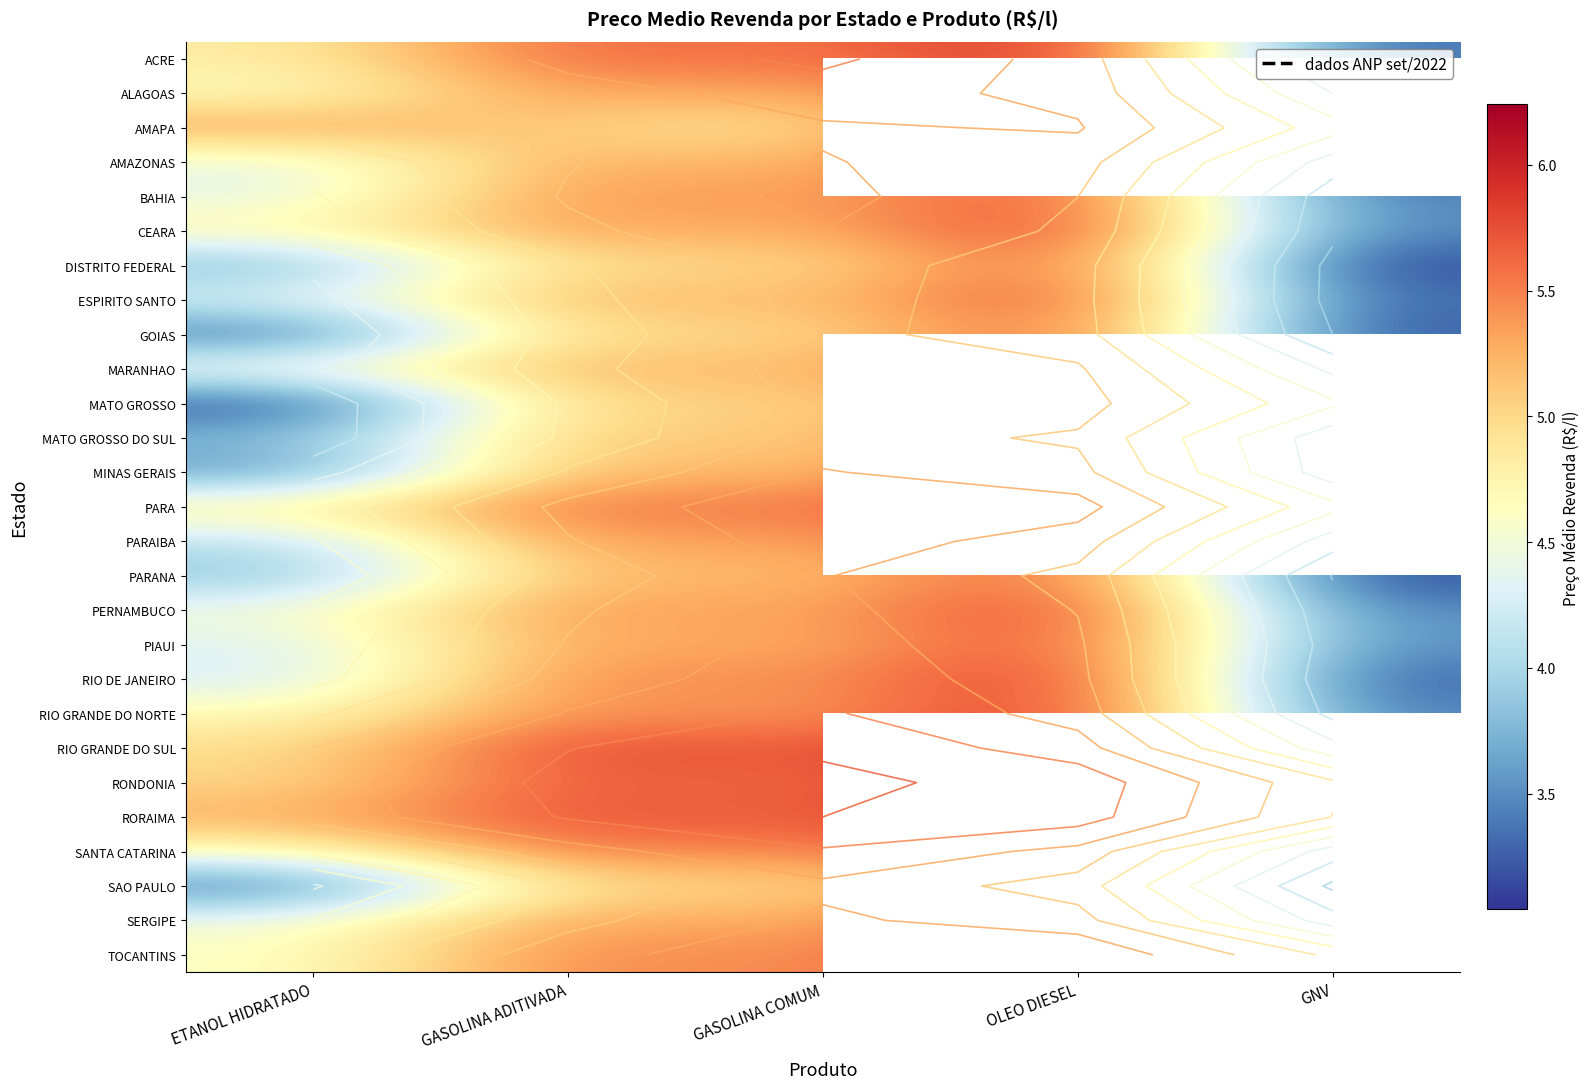

Is it true that BAHIA equals 9.4 at GASOLINA COMUM?

False